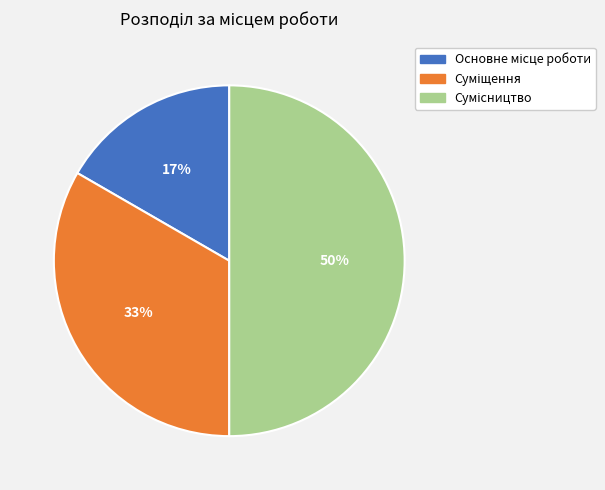

To the nearest percent, what is the average slice percentage?

33%